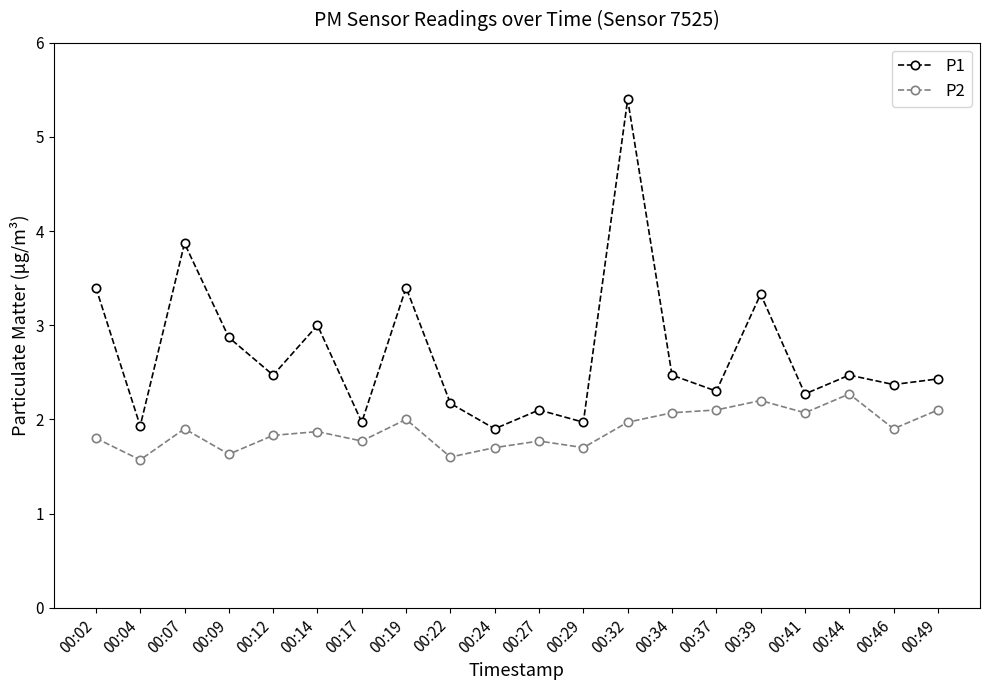

How many lines are shown in the chart?

2